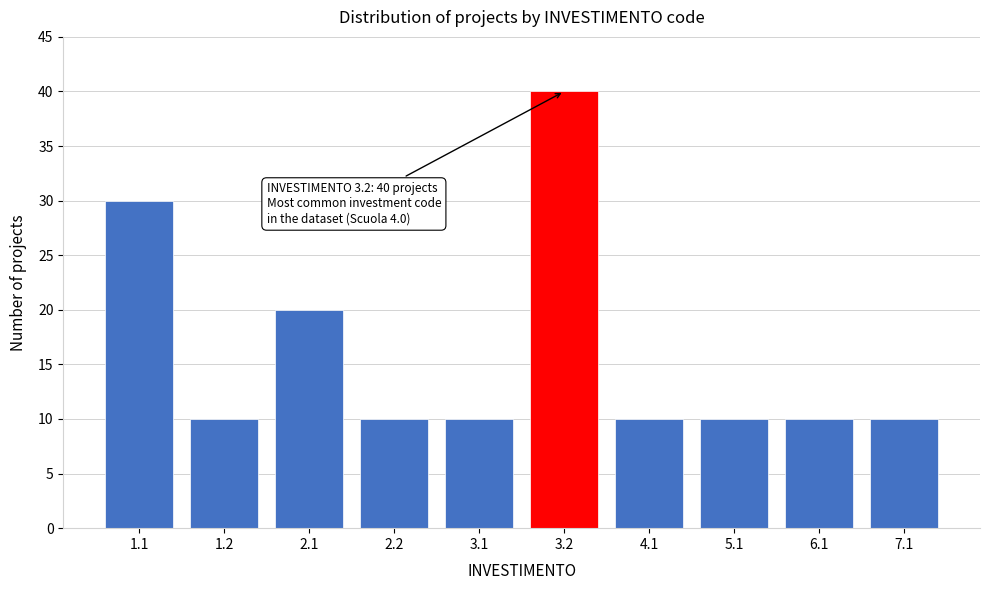

Reading left to right, list all the values displayed in this chart.

30	10	20	10	10	40	10	10	10	10